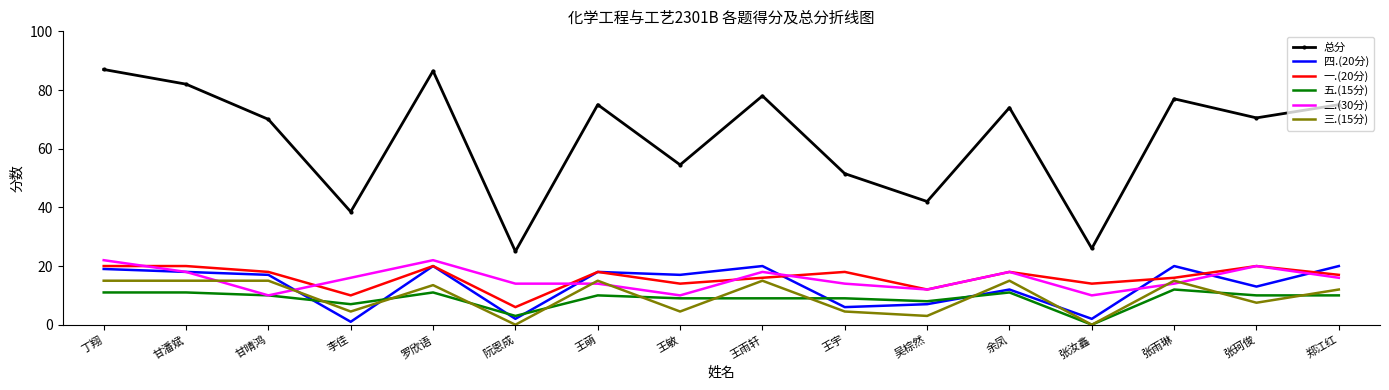

What is the sum of all 二.(30分) values?

248.0